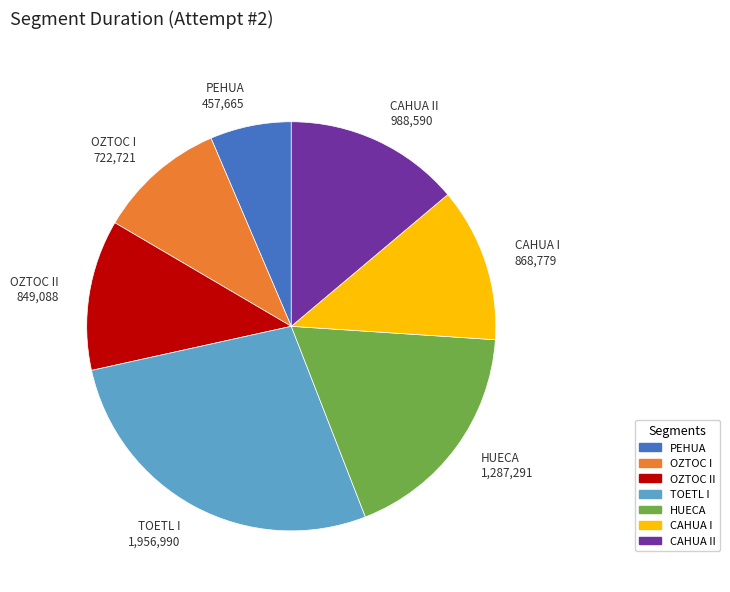

Which slice is the largest?

TOETL I